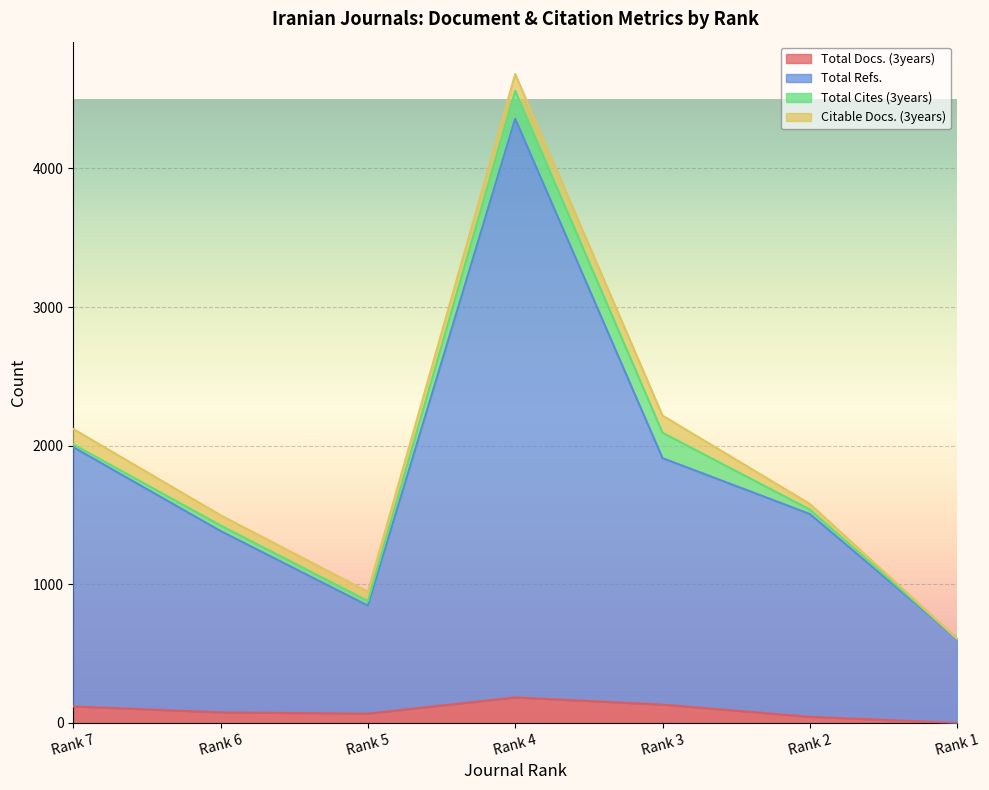

The value of Total Refs. at Rank 5 is 1410. True or false?

False